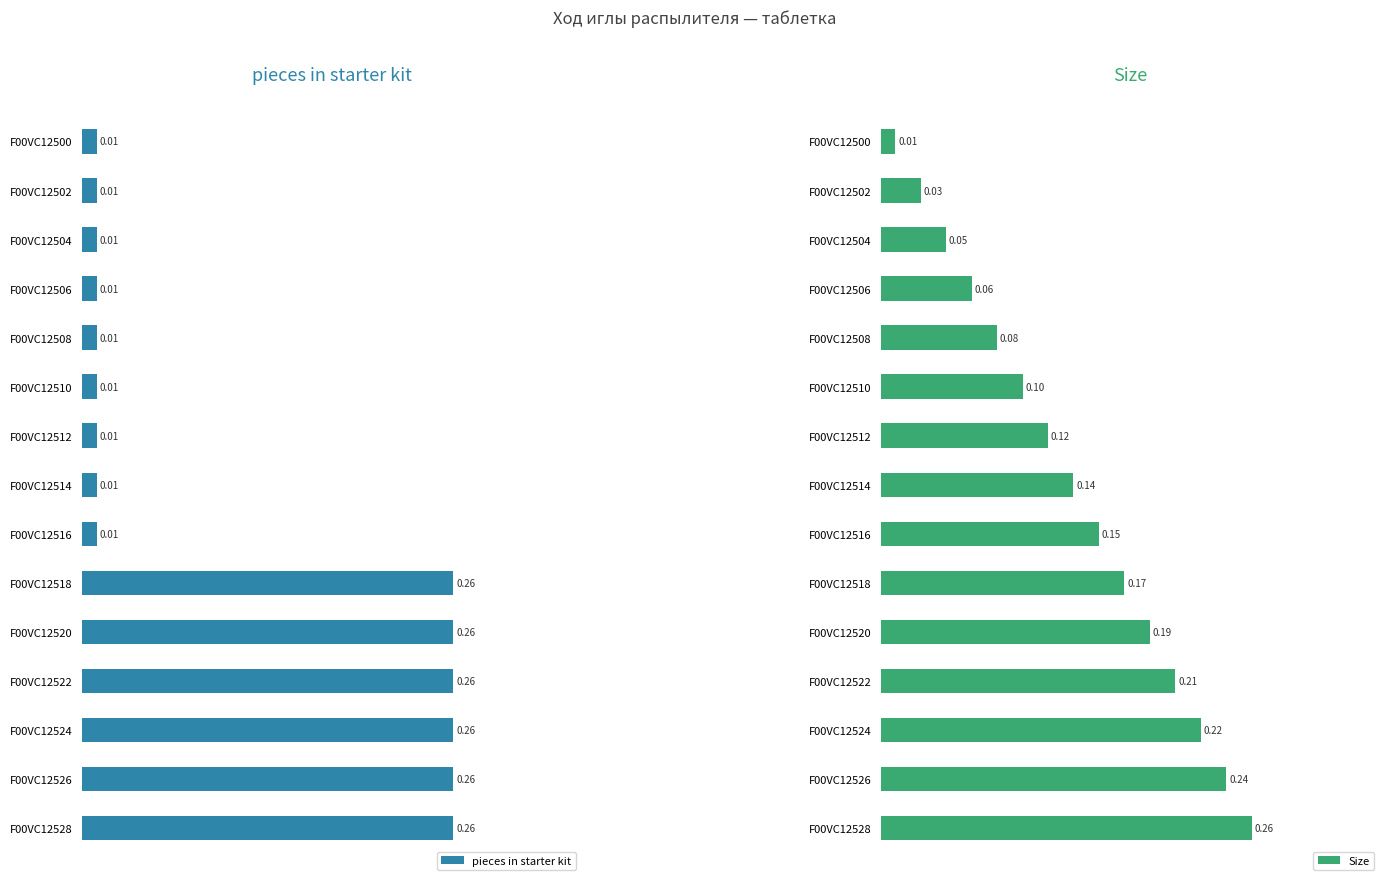

List the labels in order of Size value, smallest first.

F00VC12500, F00VC12502, F00VC12504, F00VC12506, F00VC12508, F00VC12510, F00VC12512, F00VC12514, F00VC12516, F00VC12518, F00VC12520, F00VC12522, F00VC12524, F00VC12526, F00VC12528